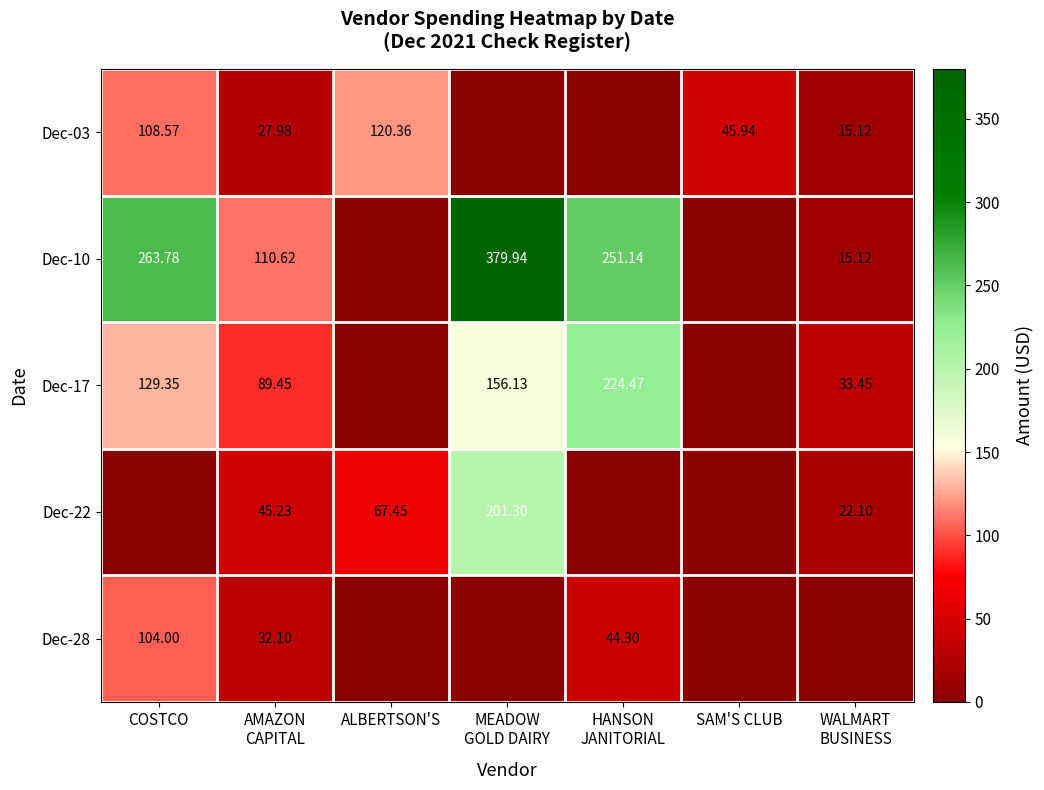

Is the value of Dec-03 at SAM'S CLUB greater than the value of Dec-17 at COSTCO?

No